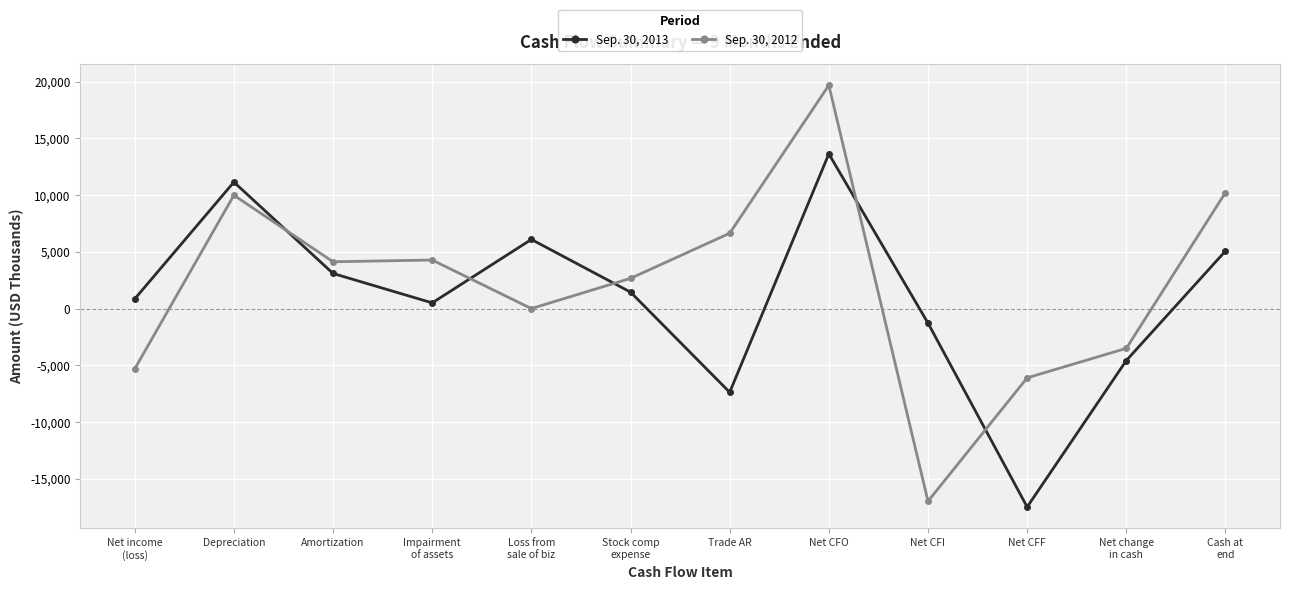

Where do Sep. 30, 2012 and Sep. 30, 2013 first cross each other?

Depreciation and Amortization